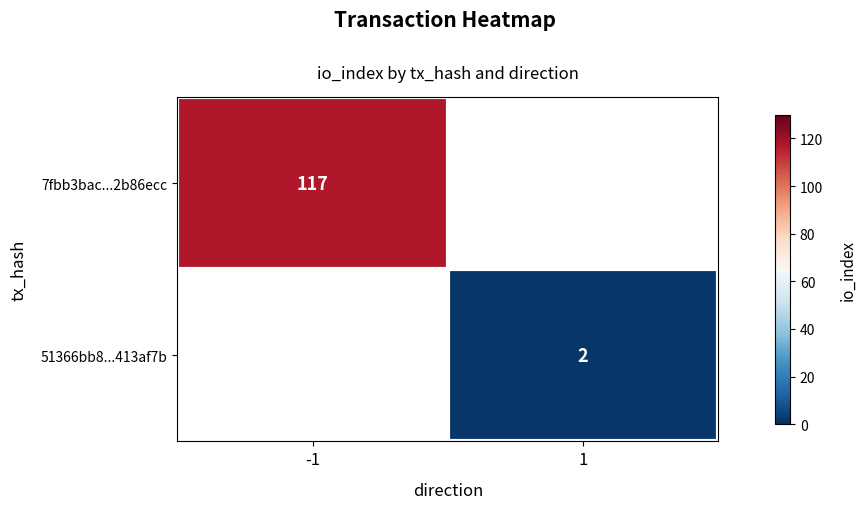

At how many categories does at least one series exceed 20?

1